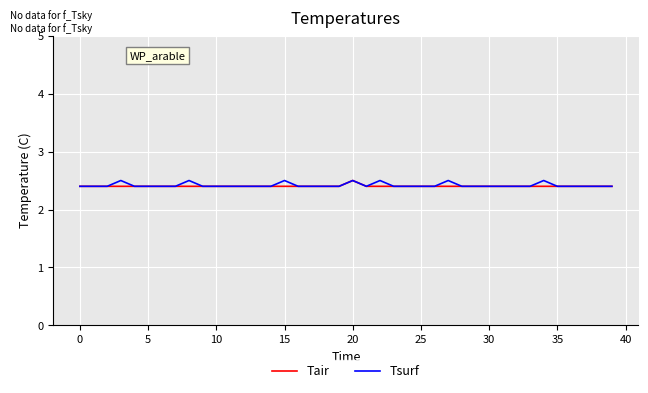

How many categories are shown in the chart?

40